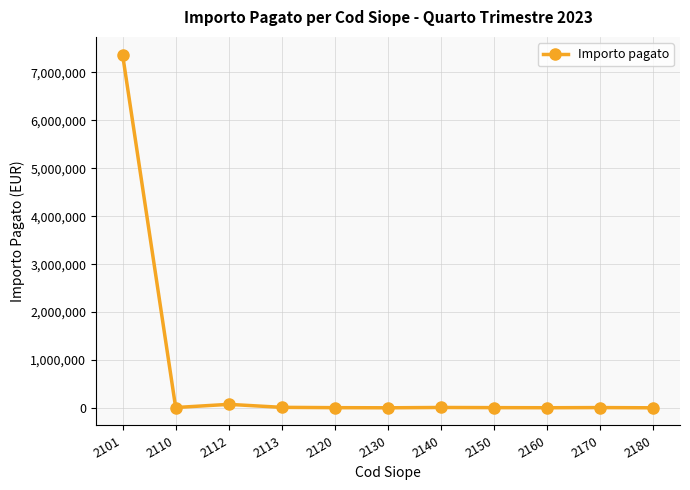

The value at 2101 is 7373267.6. True or false?

True